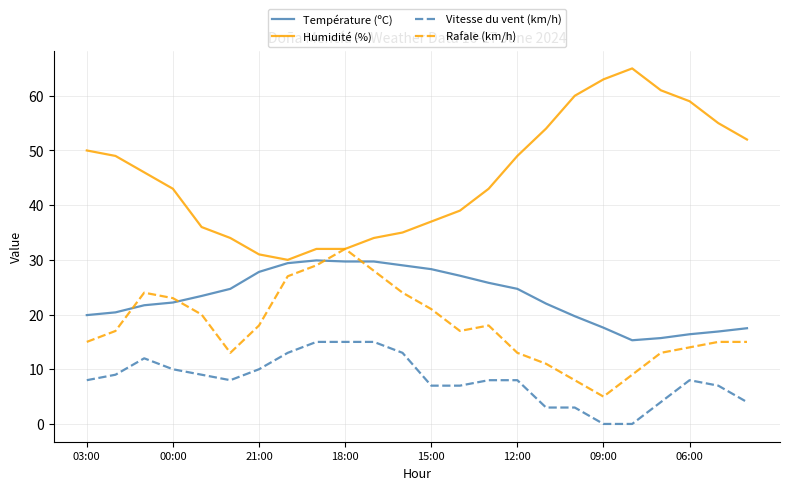

What is the average value of the Humidité (%) series?

45.4